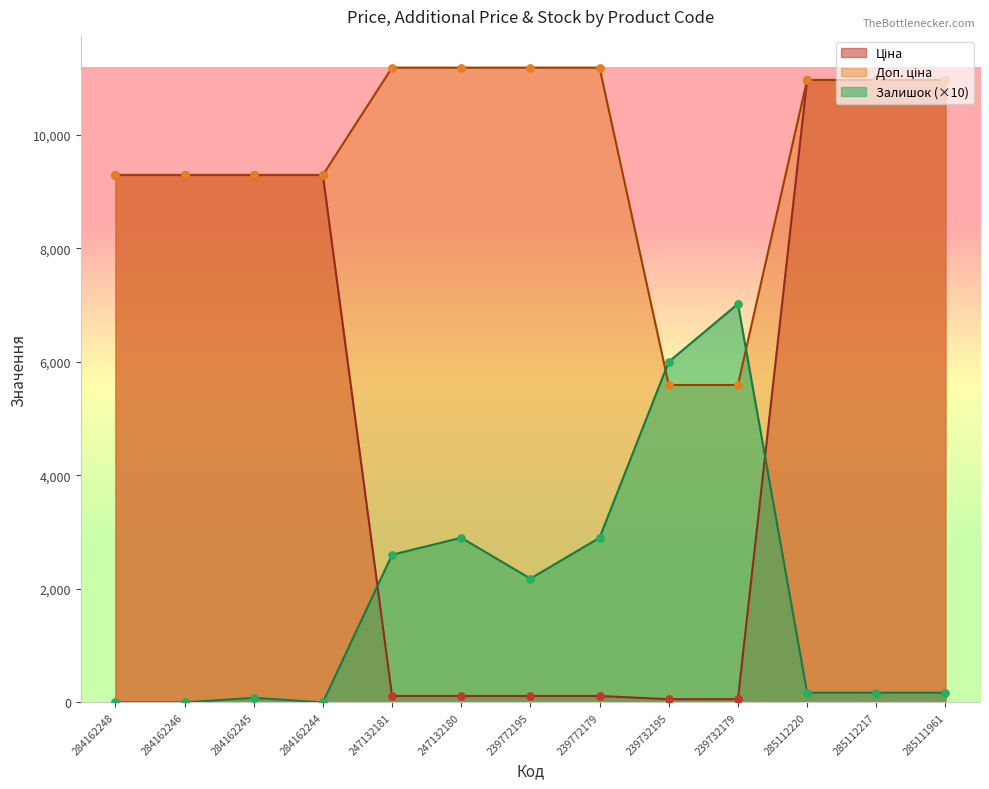

At which category is the sum across all series the highest?

285112220